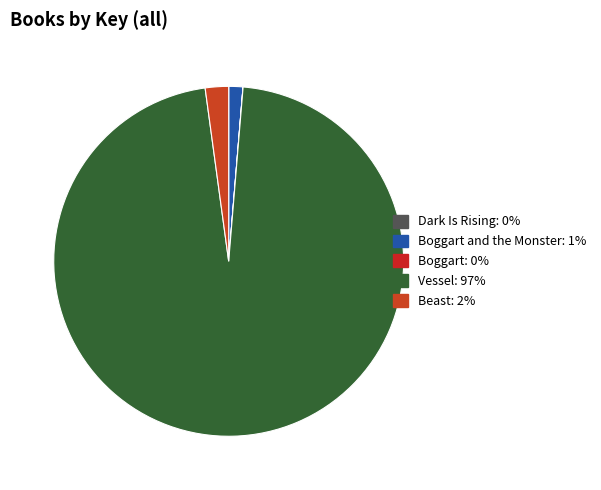

Which category has the smallest portion of the pie?

Boggart